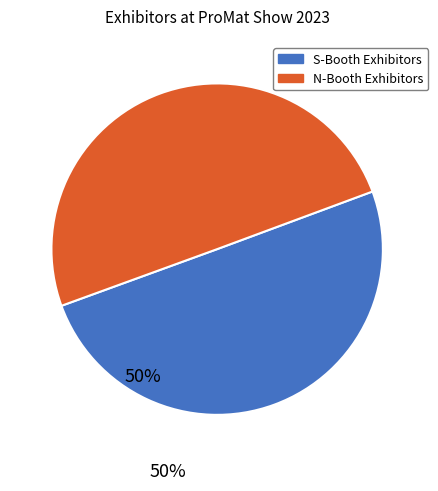

Count the number of slices in the pie.

2